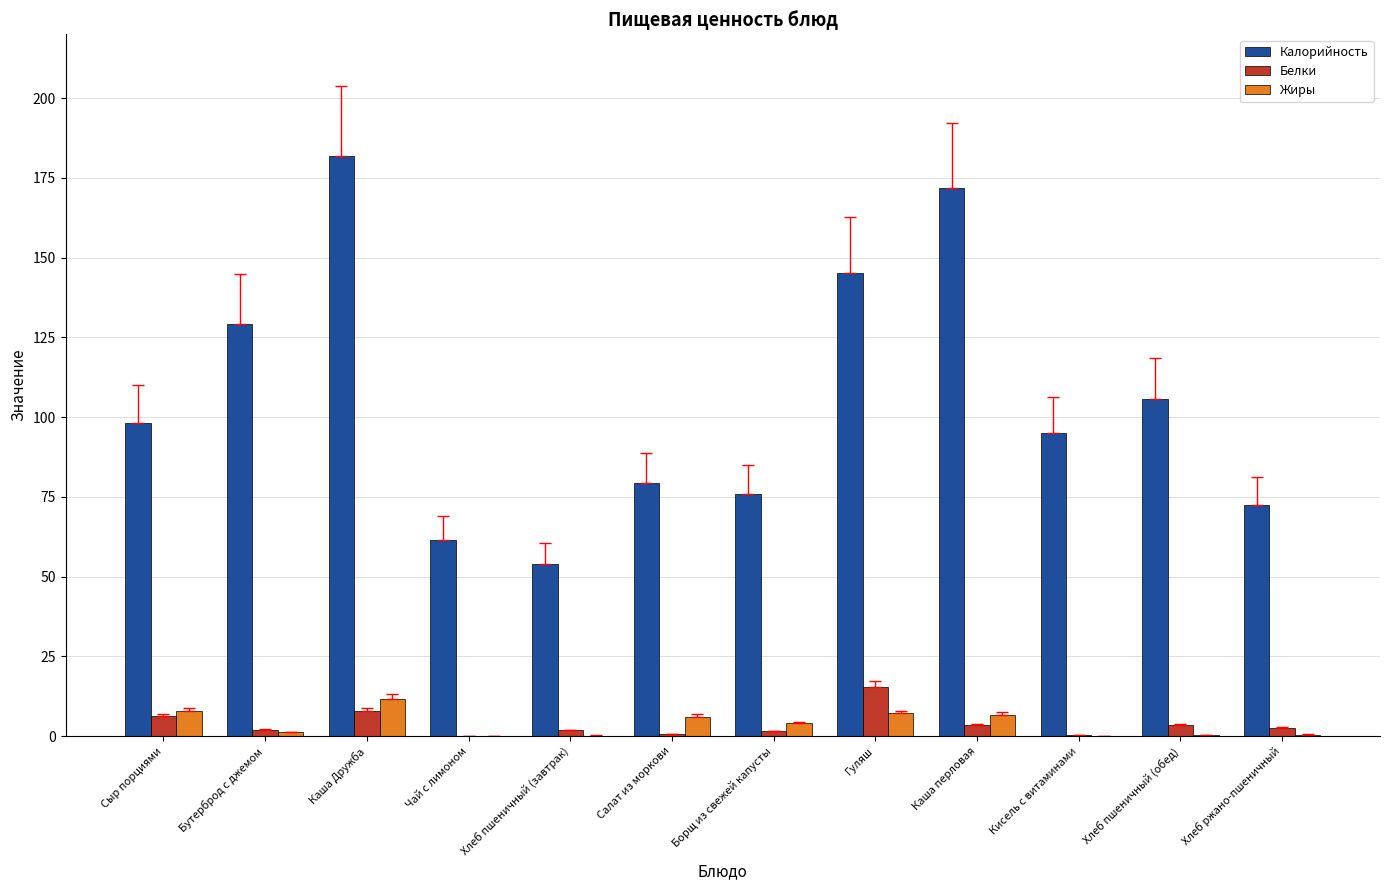

What is the maximum value shown in the chart?

182.0